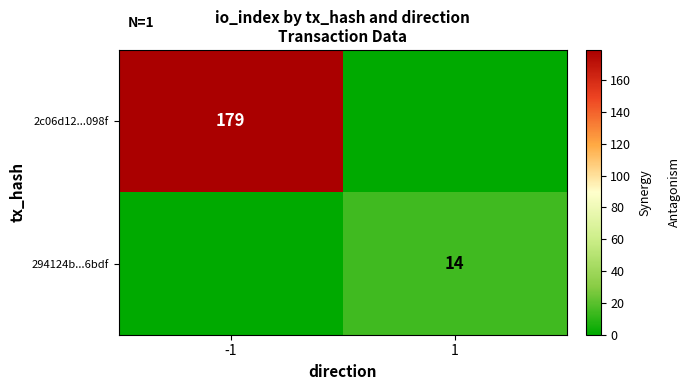

What is the greatest value displayed?

179